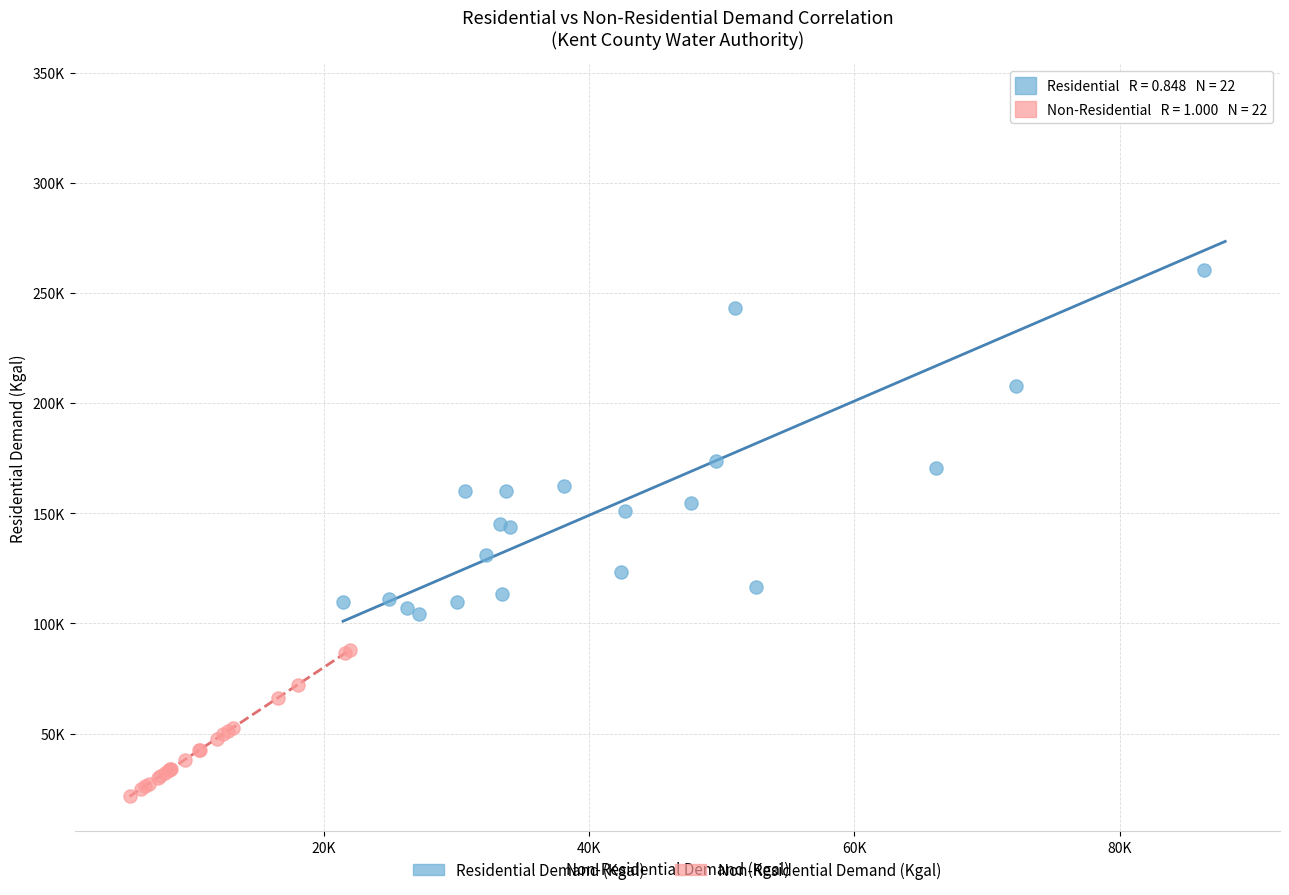

What are all the series names shown in the legend?

Residential Demand (Kgal), Non-Residential Demand (Kgal)